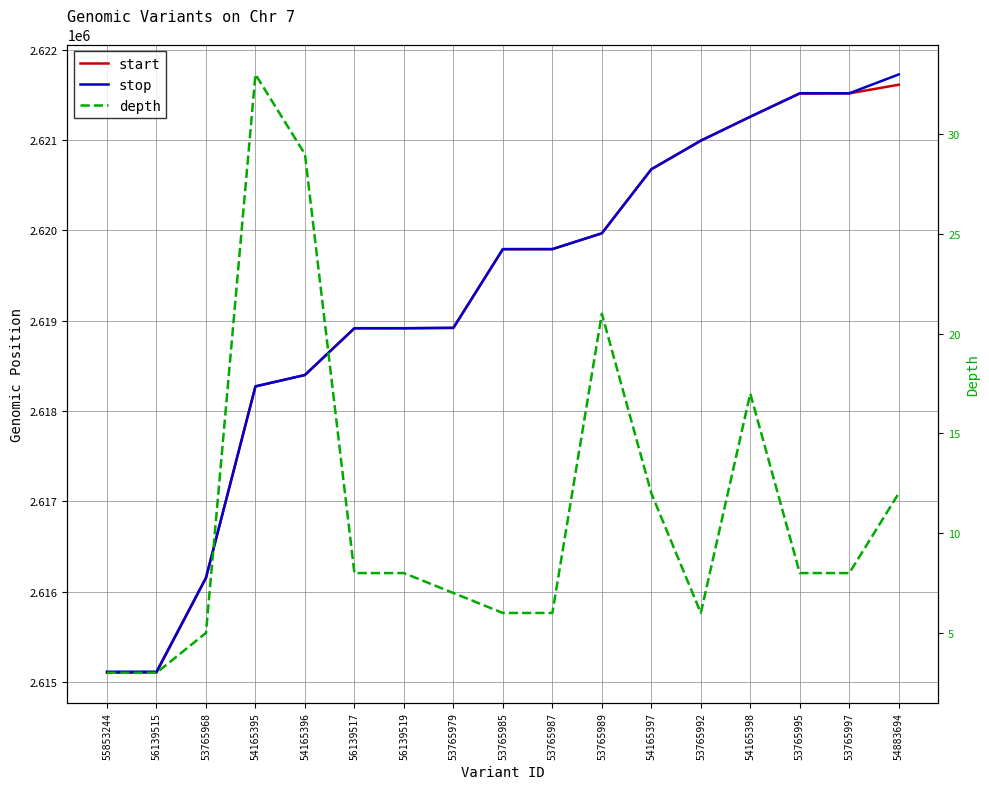

Is this an area chart (filled region under the line)?

No